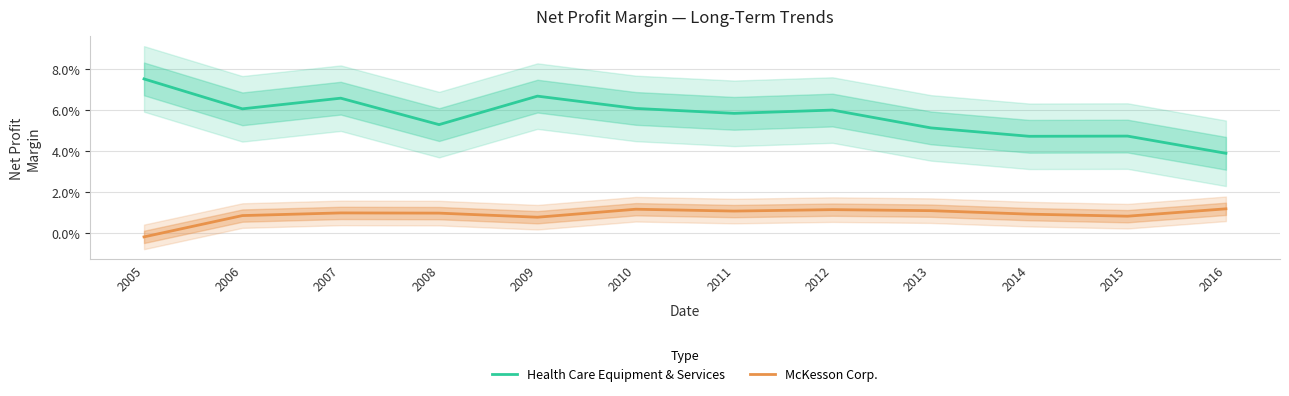

Between 2008 and 2012, which series saw the biggest shift?

Health Care Equipment & Services